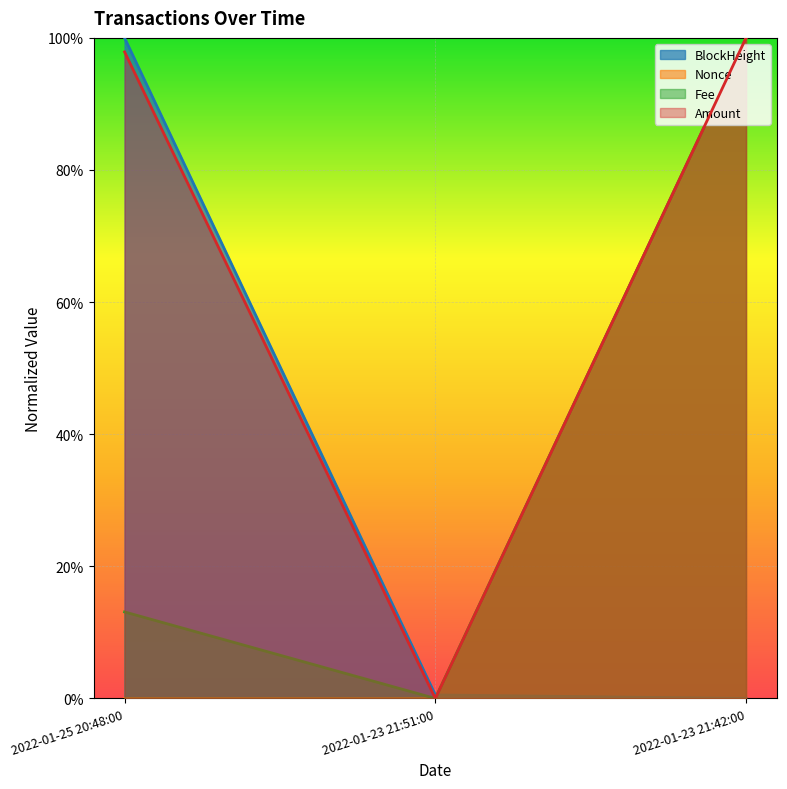

Is the value of BlockHeight at 2022-01-23 21:42:00 greater than the value of Amount at 2022-01-23 21:42:00?

No